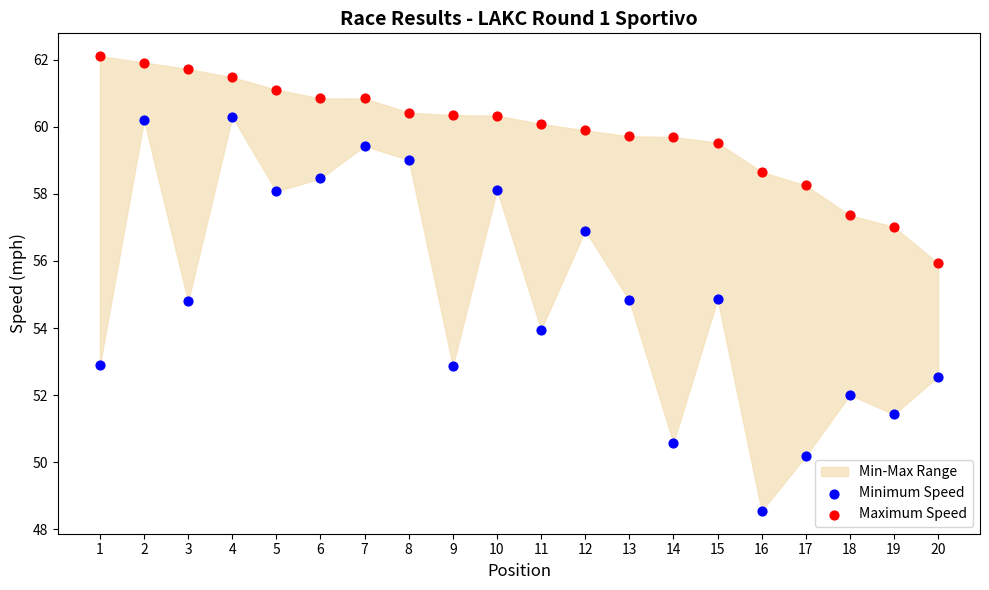

Which series has the widest spread of Y values?

Minimum Speed